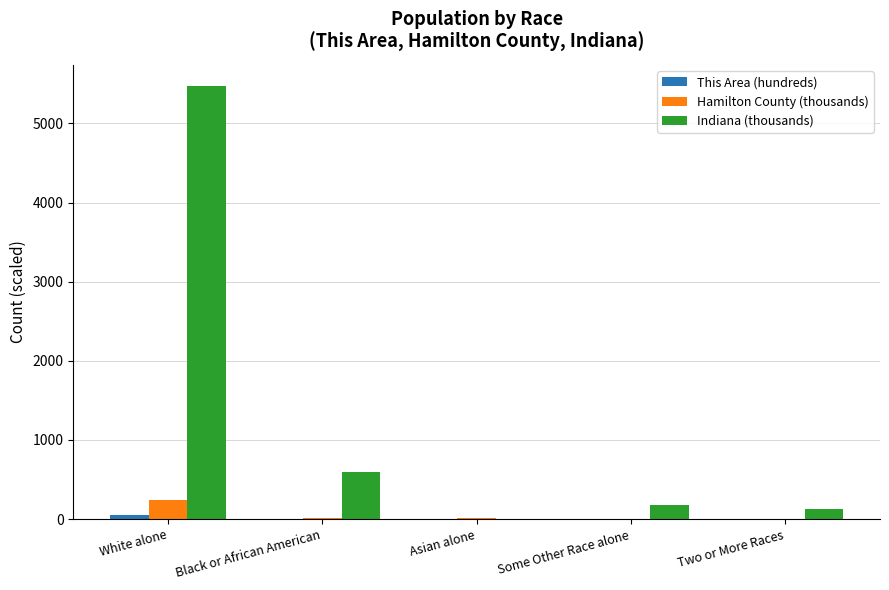

Which series has the largest total across all categories?

Indiana (thousands)